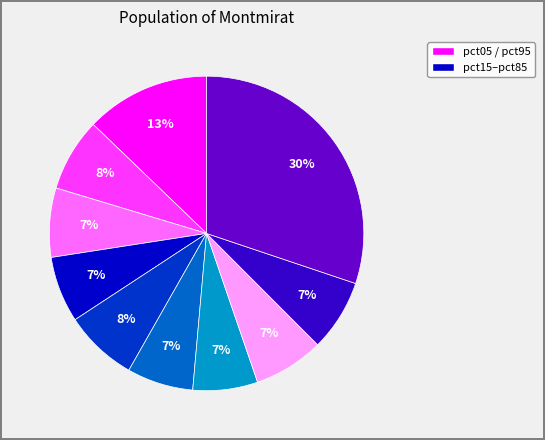

To the nearest percent, what is the difference between the largest and smallest slice percentages?

23%